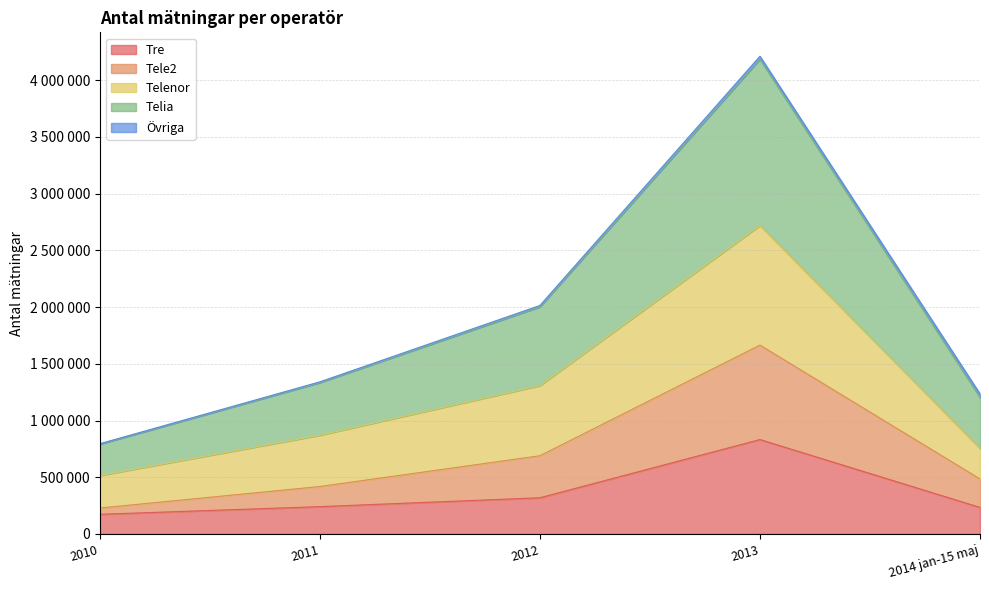

Is it true that Tre equals 73638 at 2012?

False